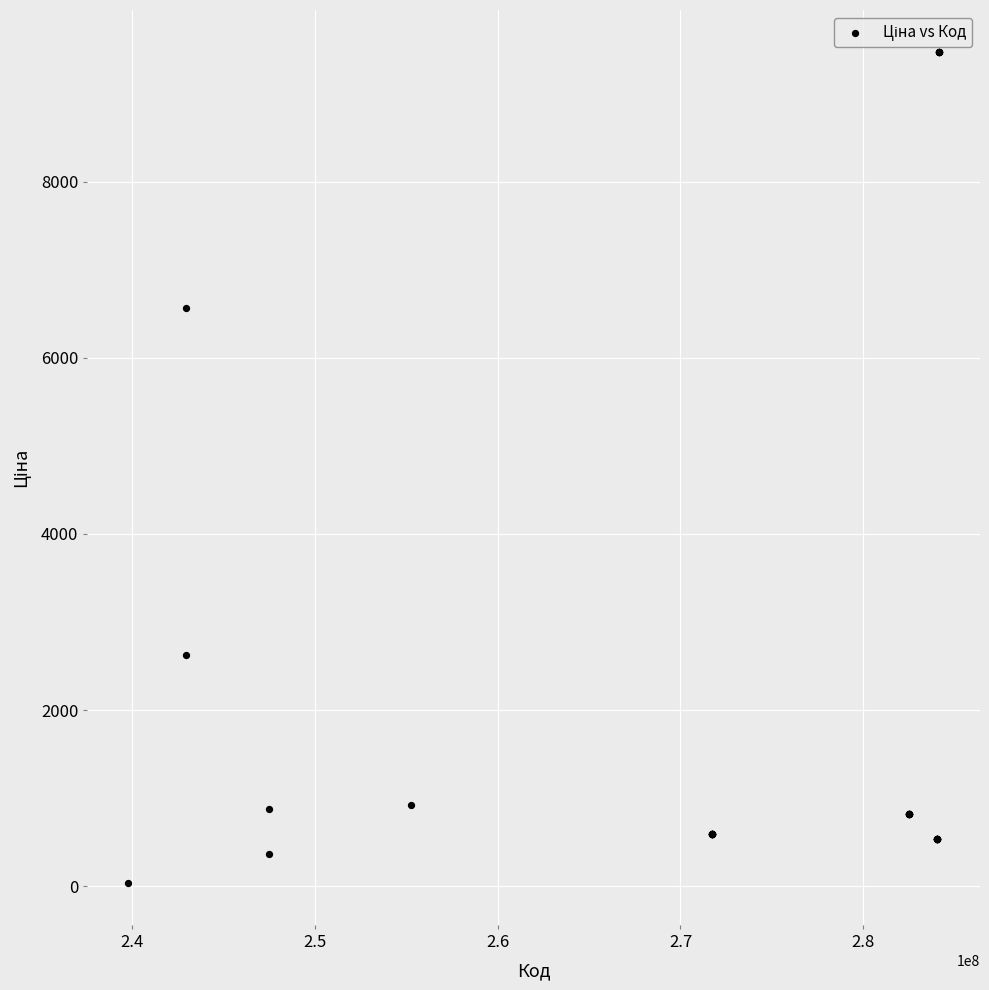

What Y value in the scatter plot is closest to 4756?

6568.8